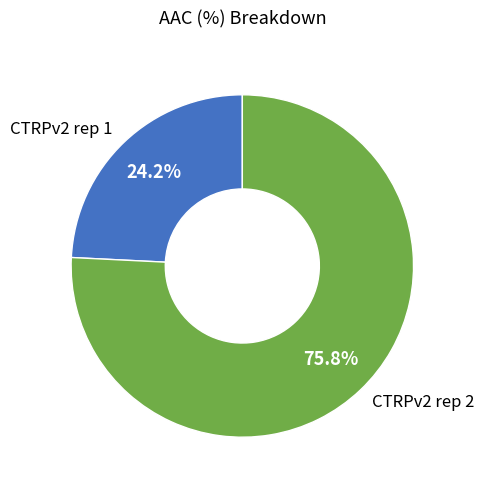

To the nearest percent, what portion does CTRPv2 rep 2 represent?

76%